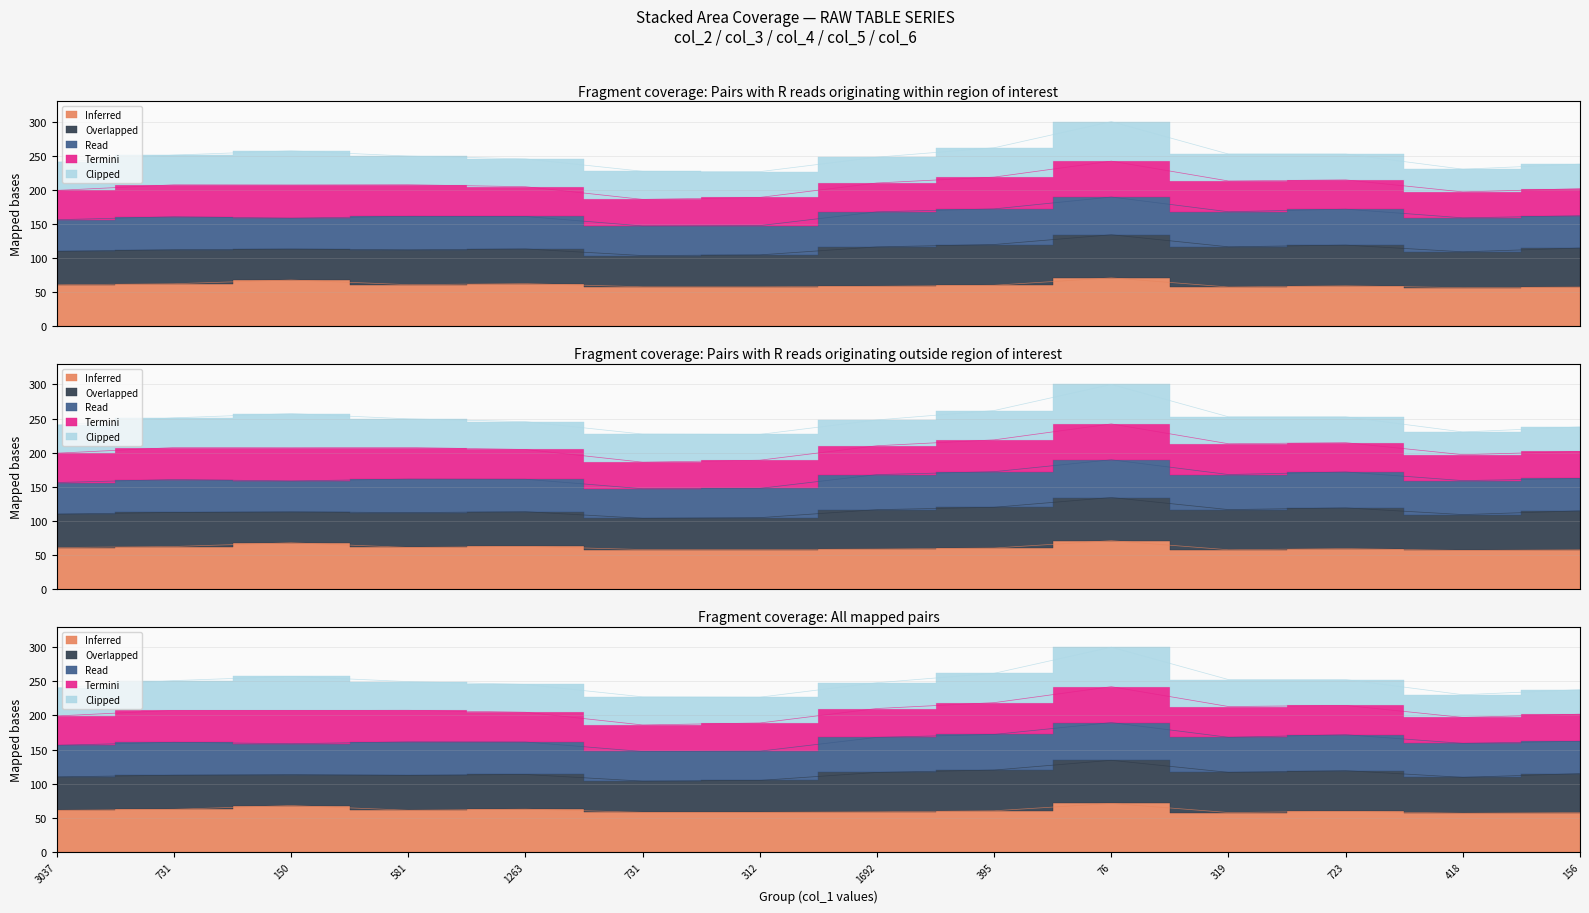

What is the value of the col_4 point at the 11th from the left?

51.4